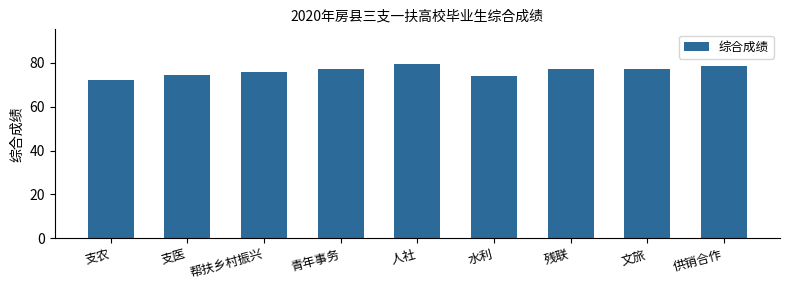

At which category does the chart reach its peak across all series?

人社